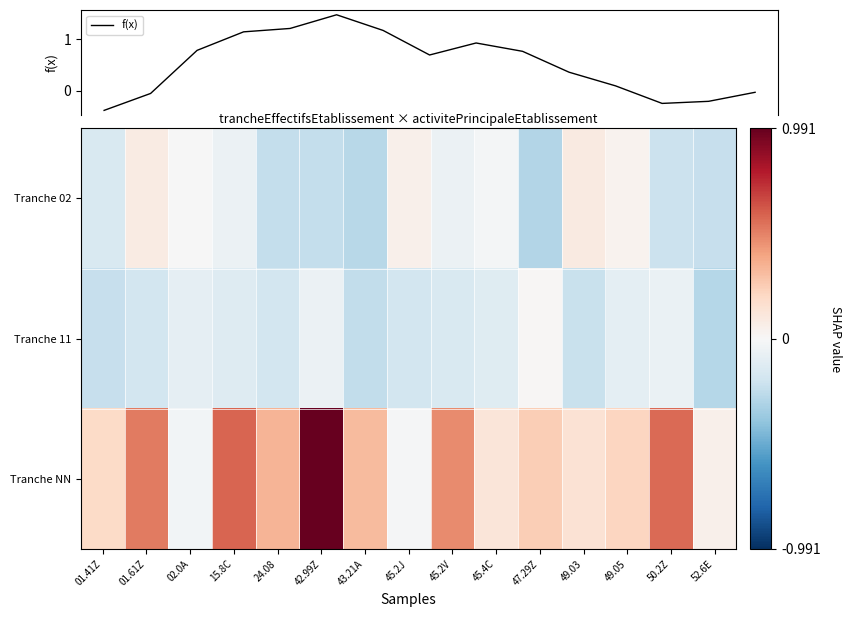

At which label does Tranche 11 reach its minimum?

52.6E